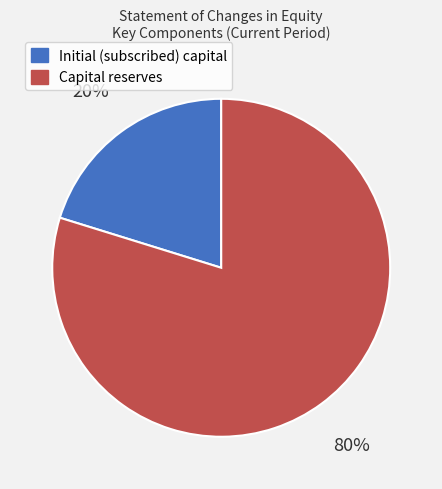

What percentage is the Initial (subscribed) capital slice, to the nearest percent?

20%